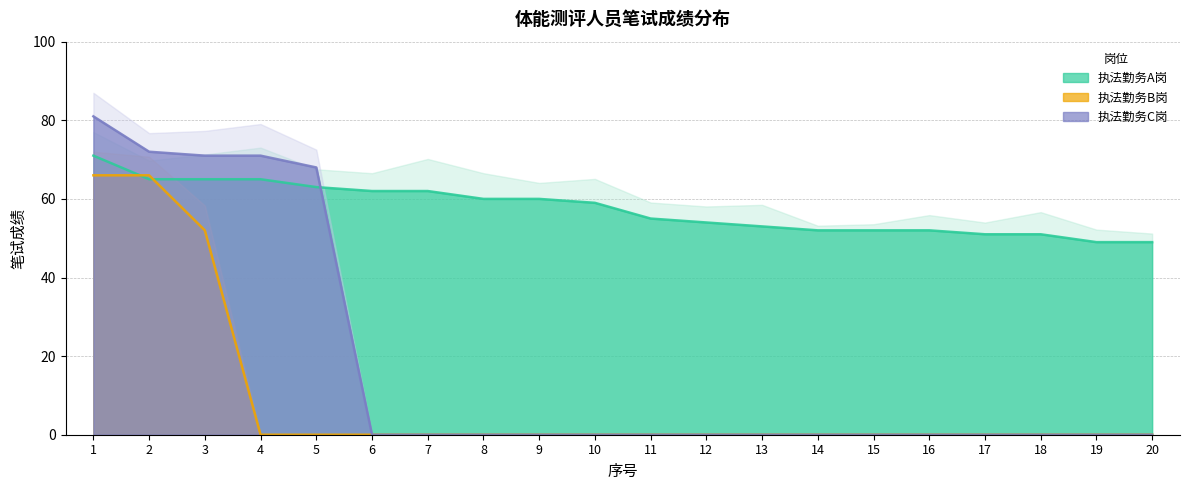

Reading left to right, transcribe all the data shown in this chart.

执法勤务A岗: 71	65	65	65	63	62	62	60	60	59	55	54	53	52	52	52	51	51	49	49
执法勤务B岗: 66	66	52	0	0	0	0	0	0	0	0	0	0	0	0	0	0	0	0	0
执法勤务C岗: 81	72	71	71	68	0	0	0	0	0	0	0	0	0	0	0	0	0	0	0